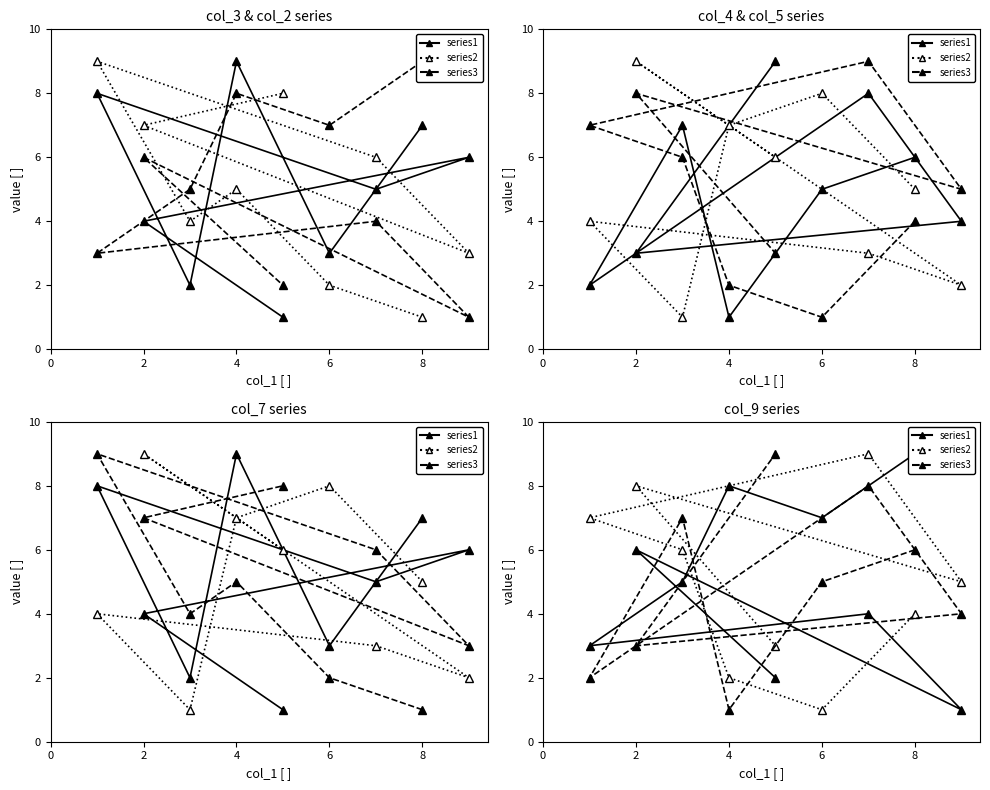

What is the label of the 5th point from the left?

8